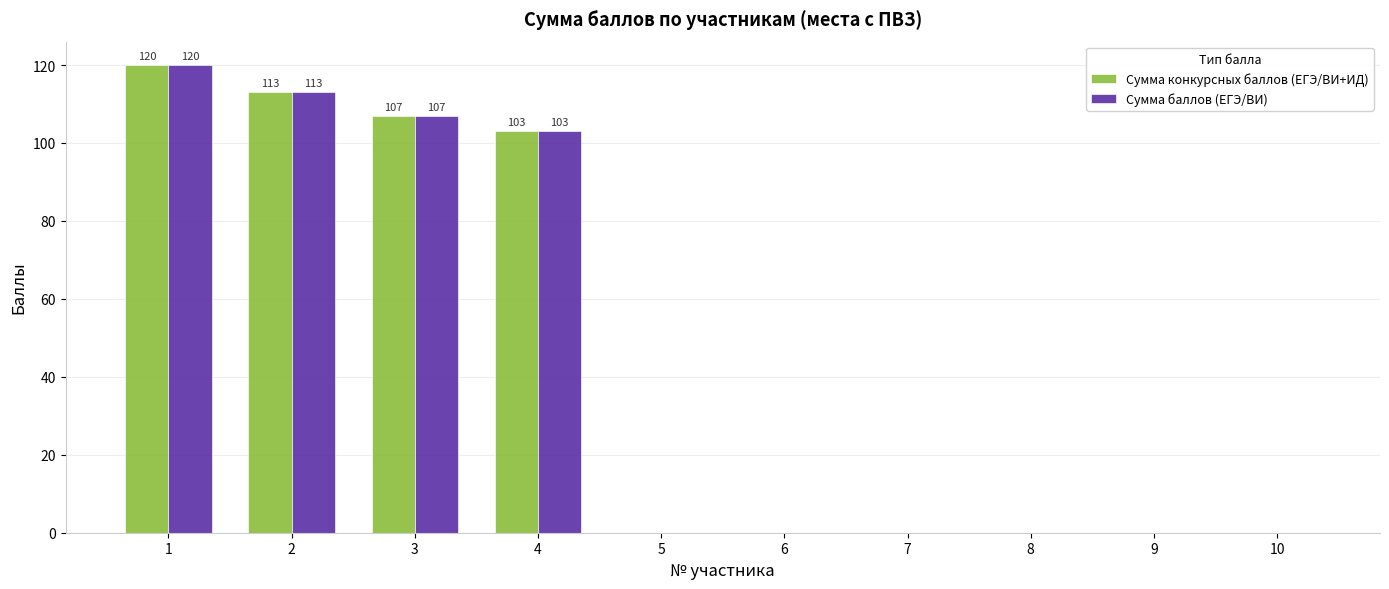

True or false: Сумма конкурсных баллов (ЕГЭ/ВИ+ИД) has a value of -55 at 9.

False